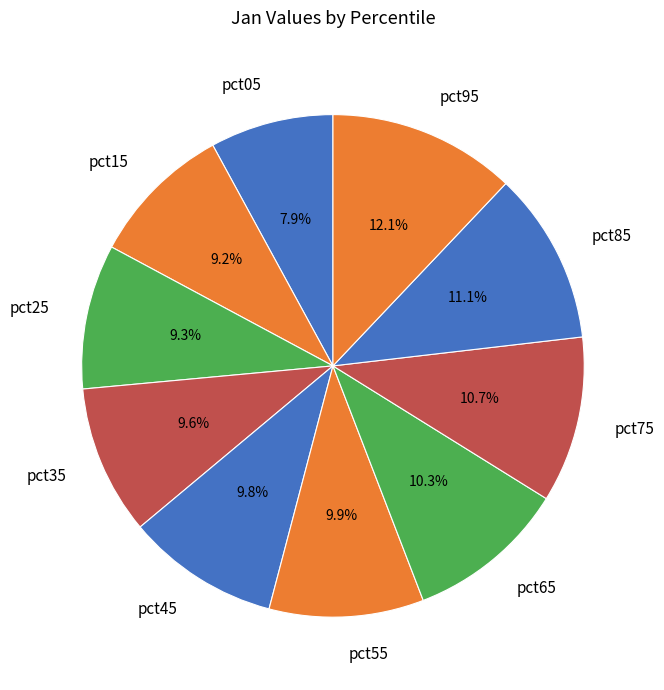

To the nearest percent, what portion does pct55 represent?

10%